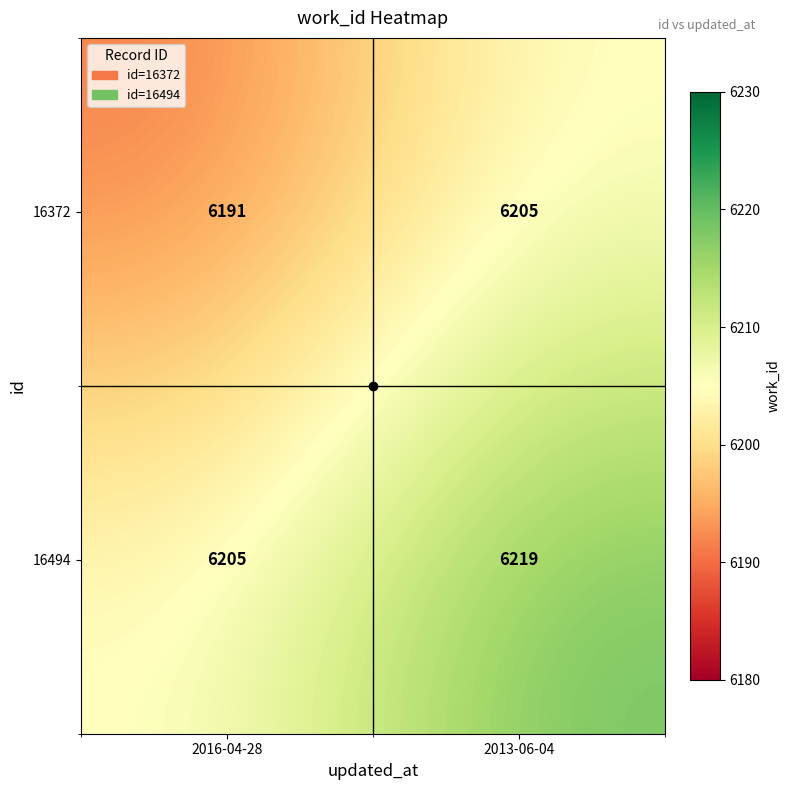

Count the number of data series in this chart.

2